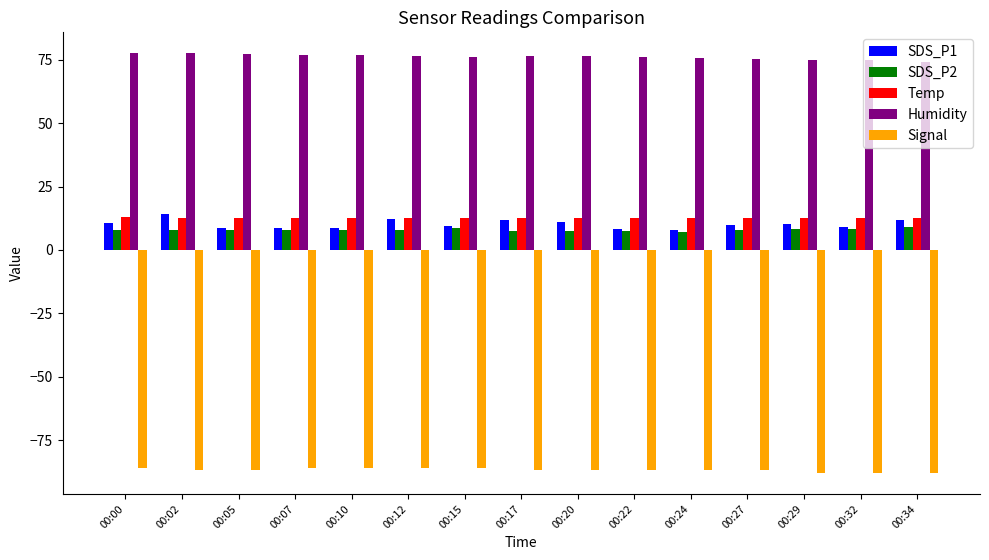

What is the maximum value for SDS_P2?

8.9